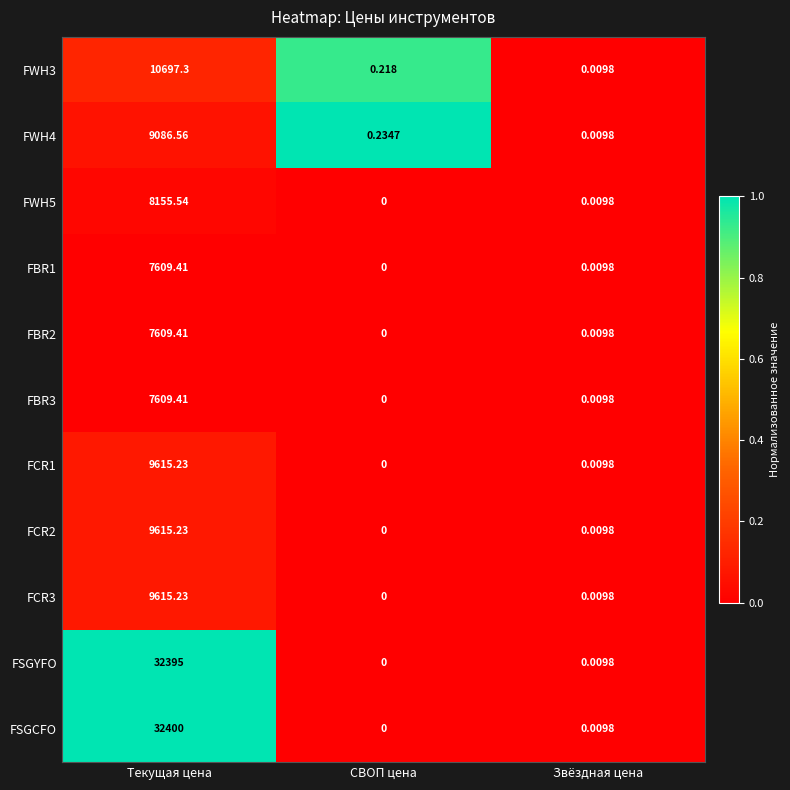

Which series has the widest spread of values?

FSGCFO